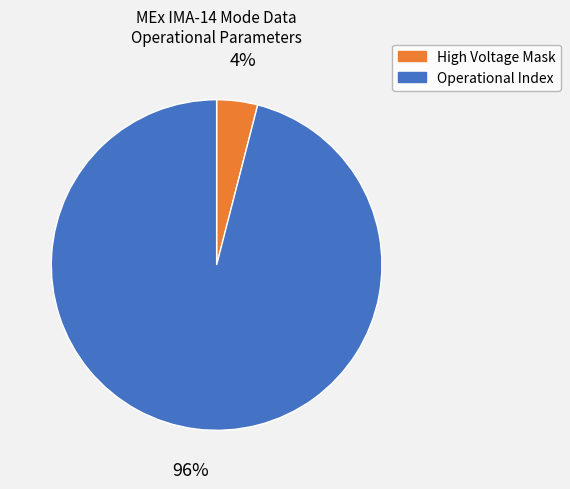

To the nearest percent, what is the average slice percentage?

50%